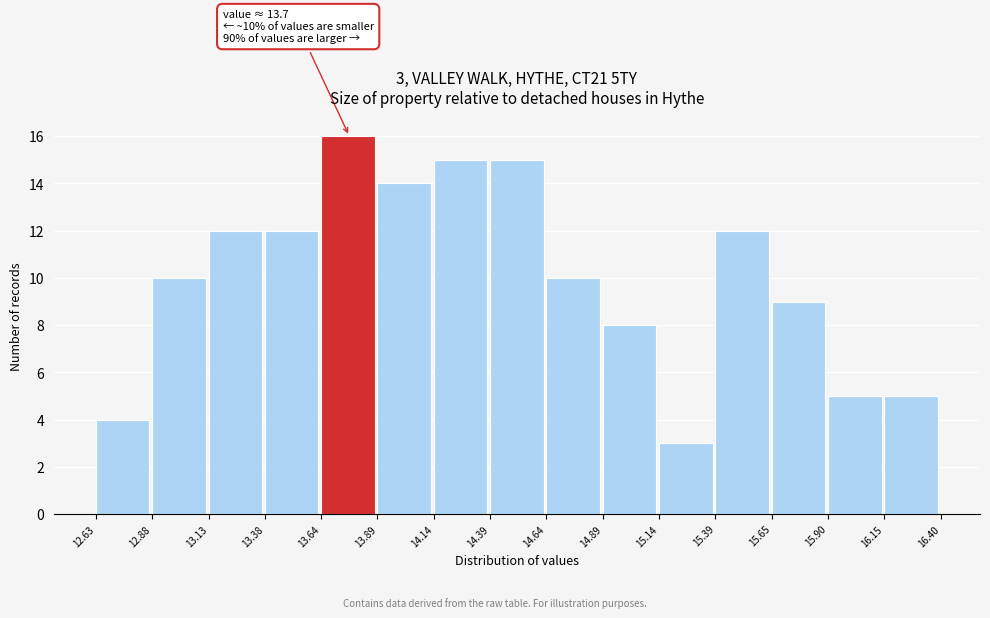

Over which range of the x-axis is the bar tallest?

13.64 to 13.89